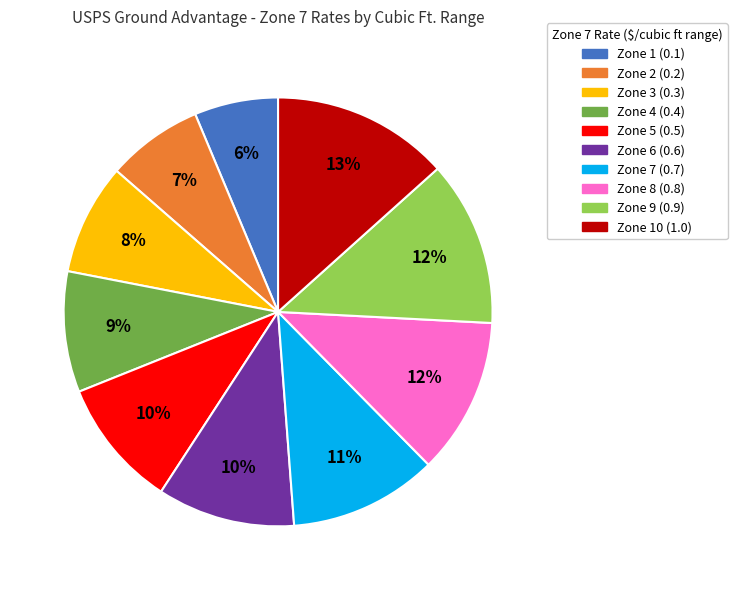

Between Zone 7 (0.7) and Zone 8 (0.8), which is larger?

Zone 8 (0.8)